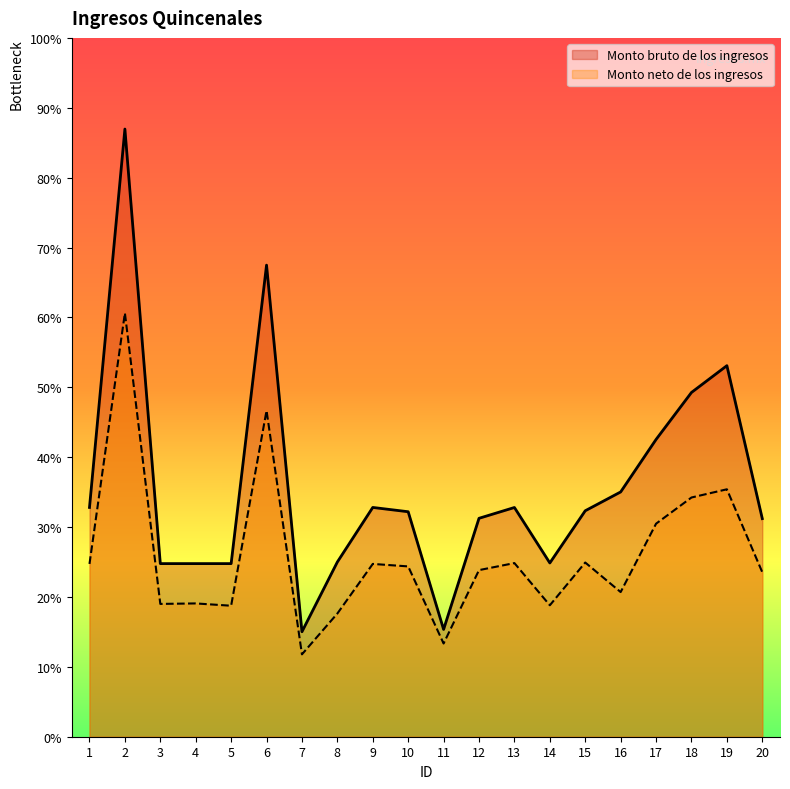

In Monto bruto de los ingresos, how many points are higher than both neighbors (excluding endpoints)?

5